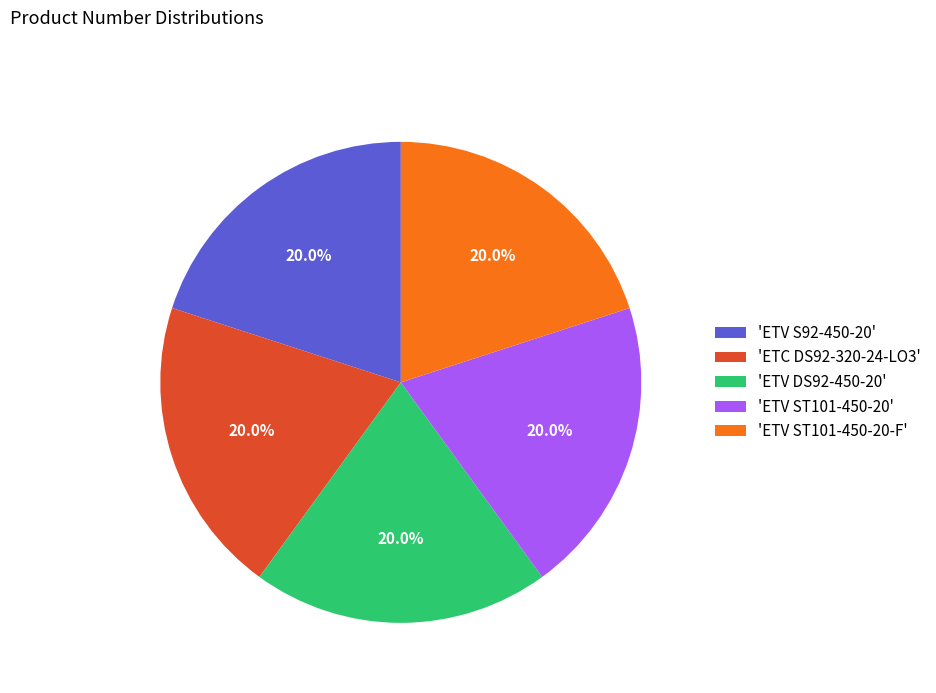

Is there a majority slice in this chart?

No